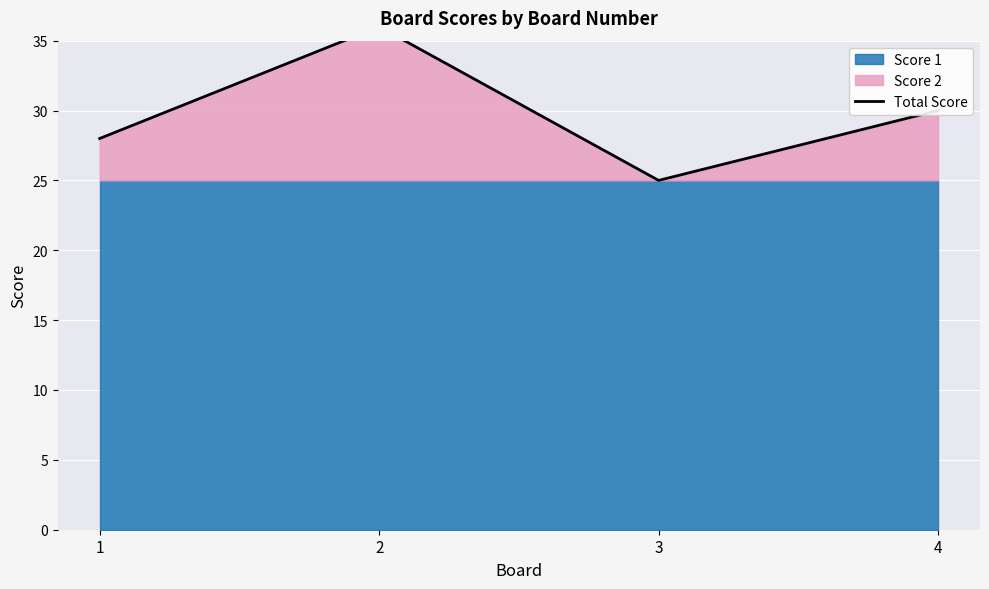

Rank the categories by value from highest to lowest.

2, 4, 1, 3